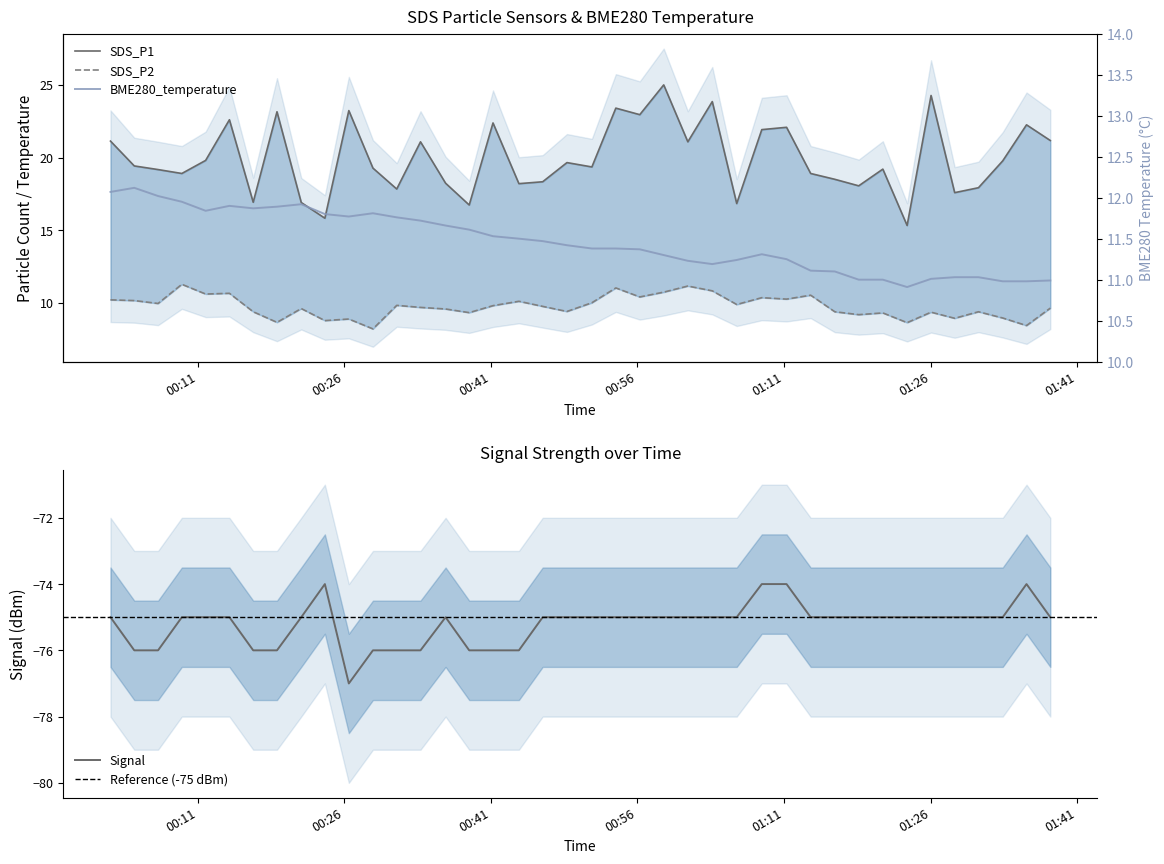

How many interior local peaks does the SDS_P1 series have?

13